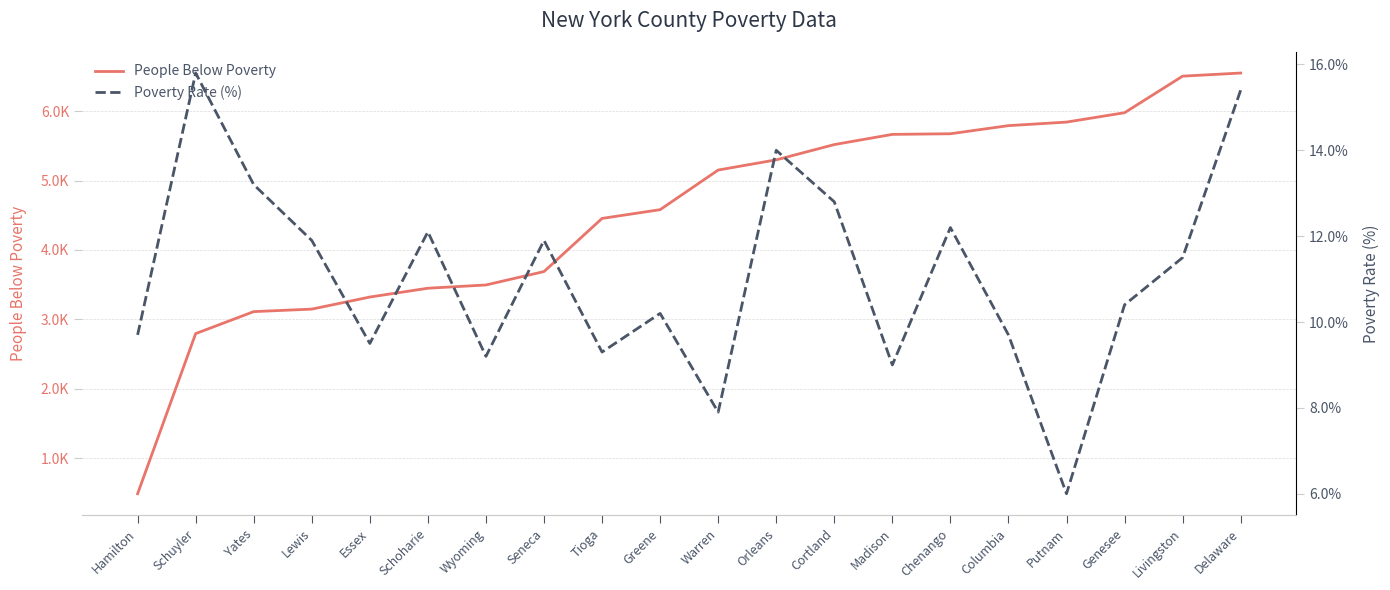

List the series in order of their overall mean, highest first.

People Below Poverty, Poverty Rate (%)